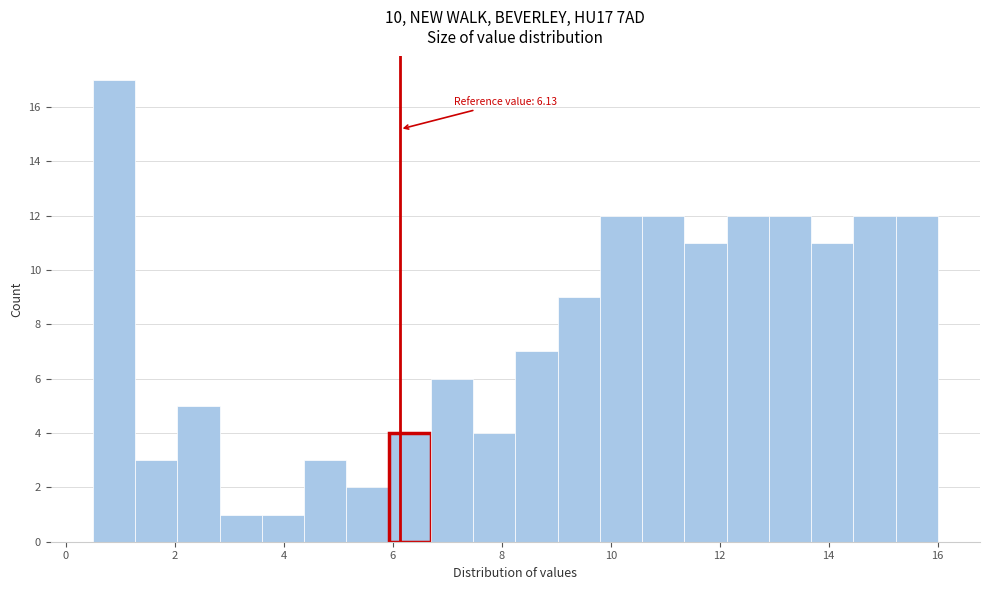

Read against the x-axis, roughly where is the centre of the tallest bar?

0.8